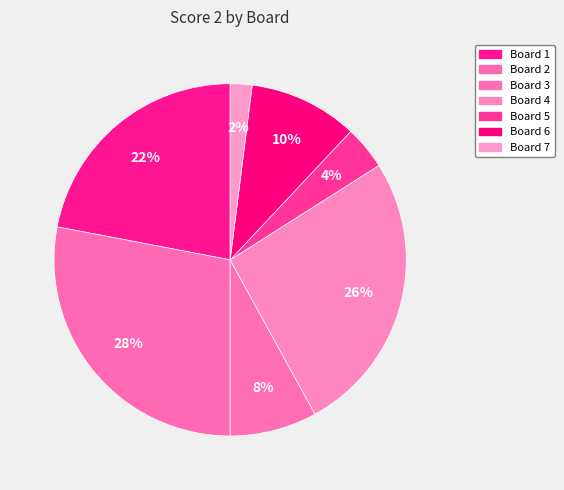

To the nearest percent, what percentage of the pie is Board 5?

4%